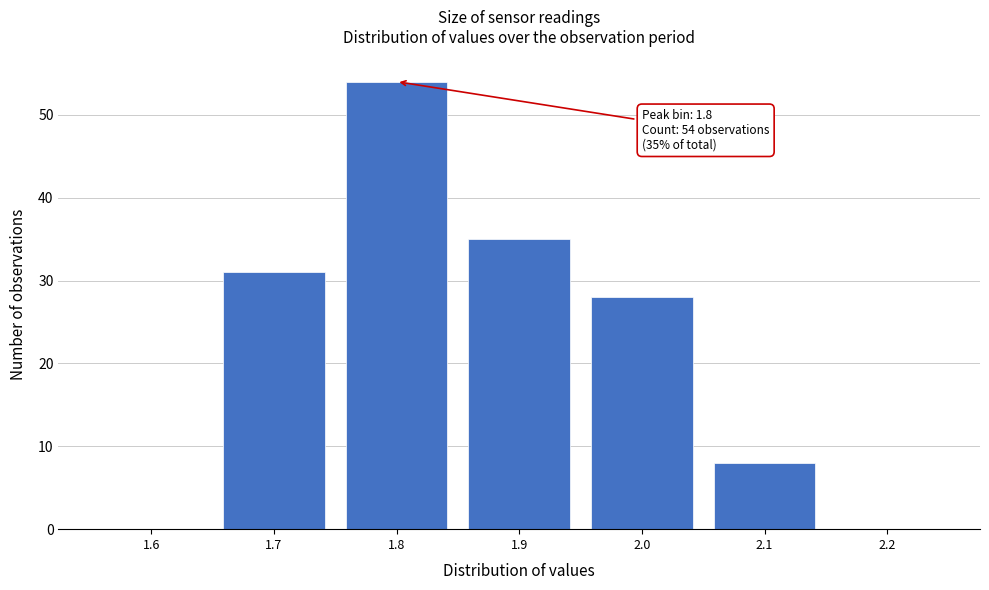

Which range on the x-axis has the tallest bar?

1.75 to 1.85